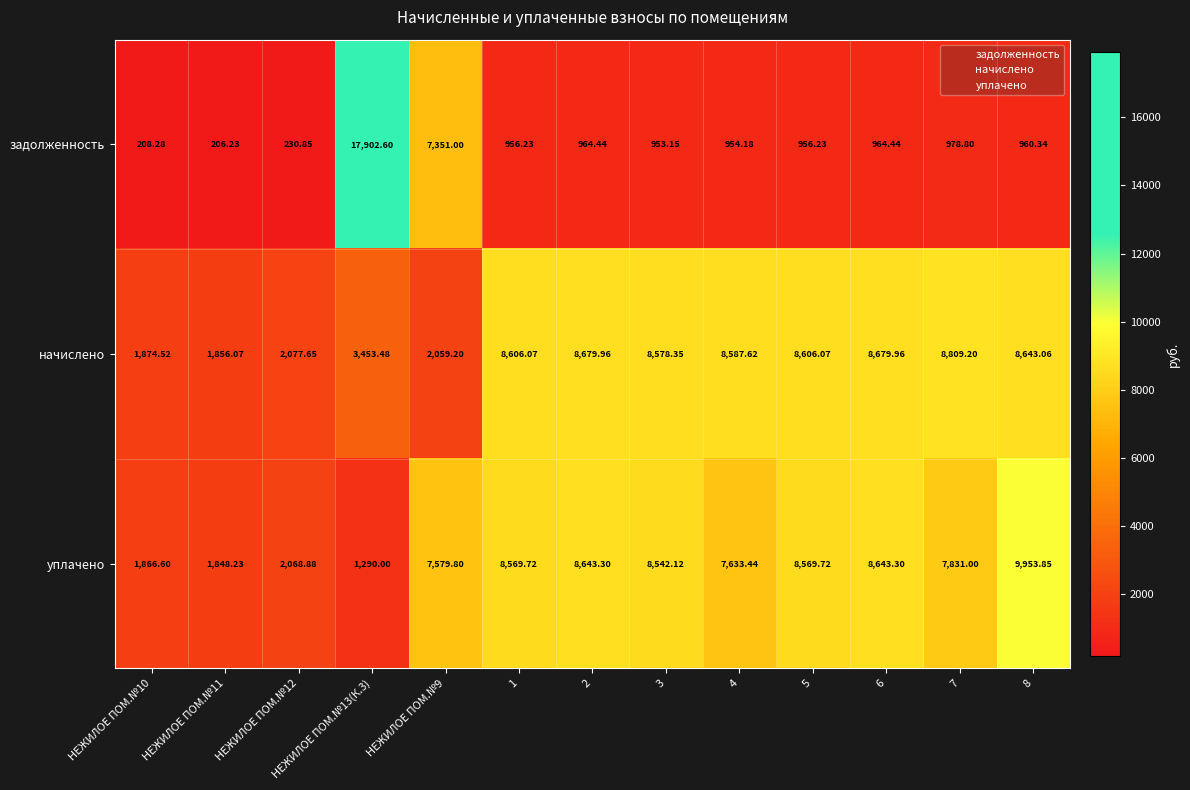

What is the total value across all series at НЕЖИЛОЕ ПОМ.№13(К.3)?

22646.1